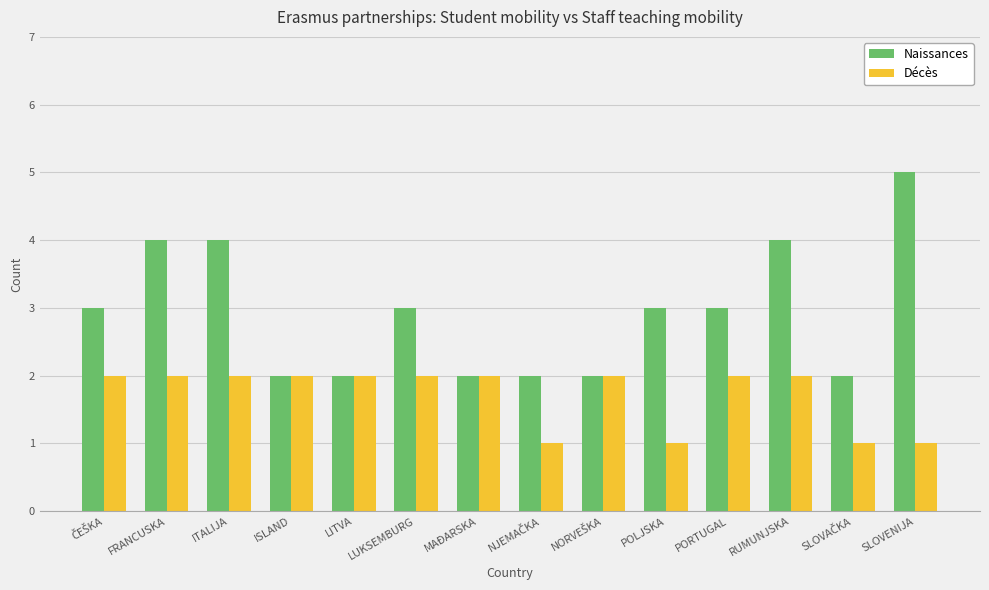

What is the value of the Naissances bar at the 11th from the left?

3